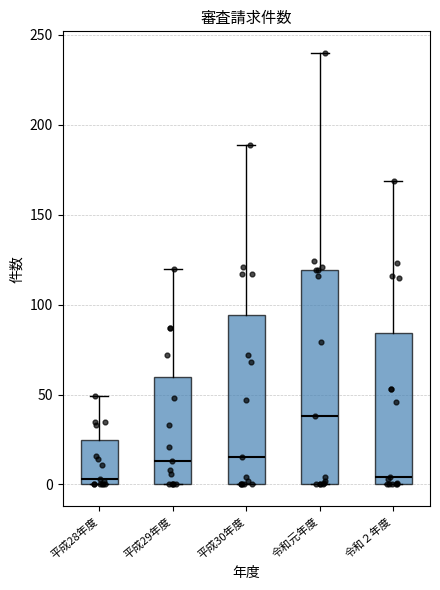

Reading left to right, read every box against the y-axis: the position of its median line, the range the box covers, and the ends of its whiskers. The values are not printed on the chart, so give them approximately, as read against the axis.

平成28年度: median 5, box 0 to 25, whiskers 0 to 50
平成29年度: median 15, box 0 to 60, whiskers 0 to 120
平成30年度: median 15, box 0 to 95, whiskers 0 to 190
令和元年度: median 40, box 0 to 120, whiskers 0 to 240
令和２年度: median 5, box 0 to 85, whiskers 0 to 170